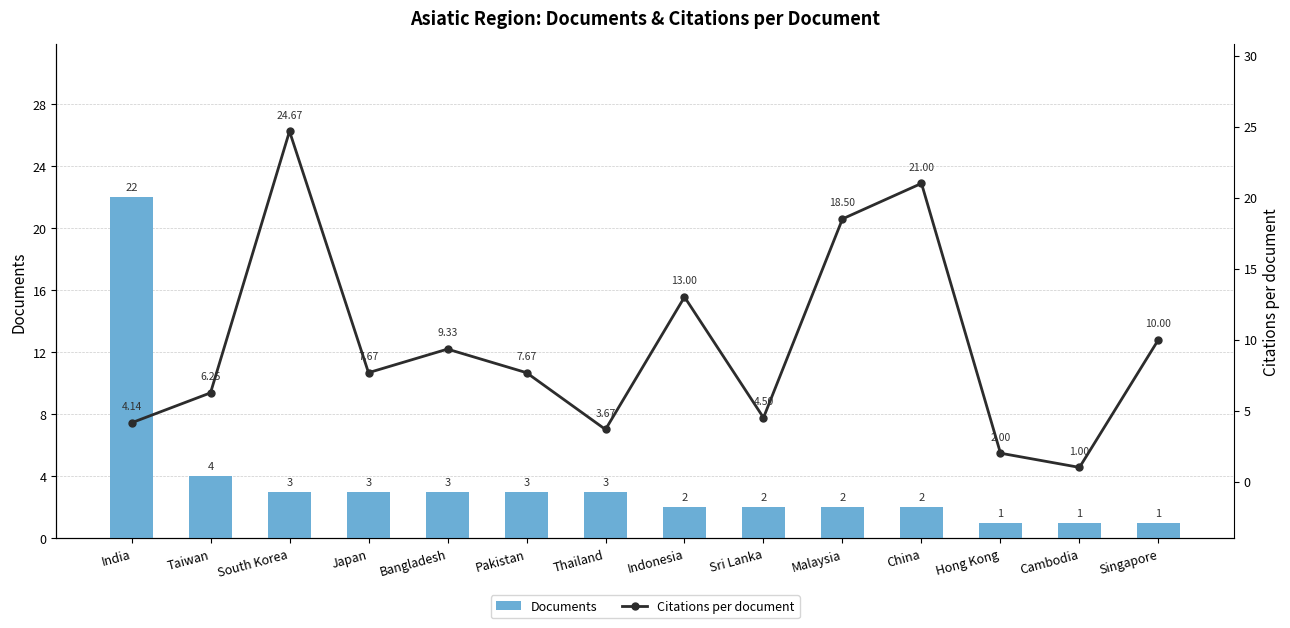

Reading left to right, extract all data points from this chart.

Documents: India=22.0	Taiwan=4.0	South Korea=3.0	Japan=3.0	Bangladesh=3.0	Pakistan=3.0	Thailand=3.0	Indonesia=2.0	Sri Lanka=2.0	Malaysia=2.0	China=2.0	Hong Kong=1.0	Cambodia=1.0	Singapore=1.0
Citations per document: India=4.1	Taiwan=6.2	South Korea=24.7	Japan=7.7	Bangladesh=9.3	Pakistan=7.7	Thailand=3.7	Indonesia=13.0	Sri Lanka=4.5	Malaysia=18.5	China=21.0	Hong Kong=2.0	Cambodia=1.0	Singapore=10.0